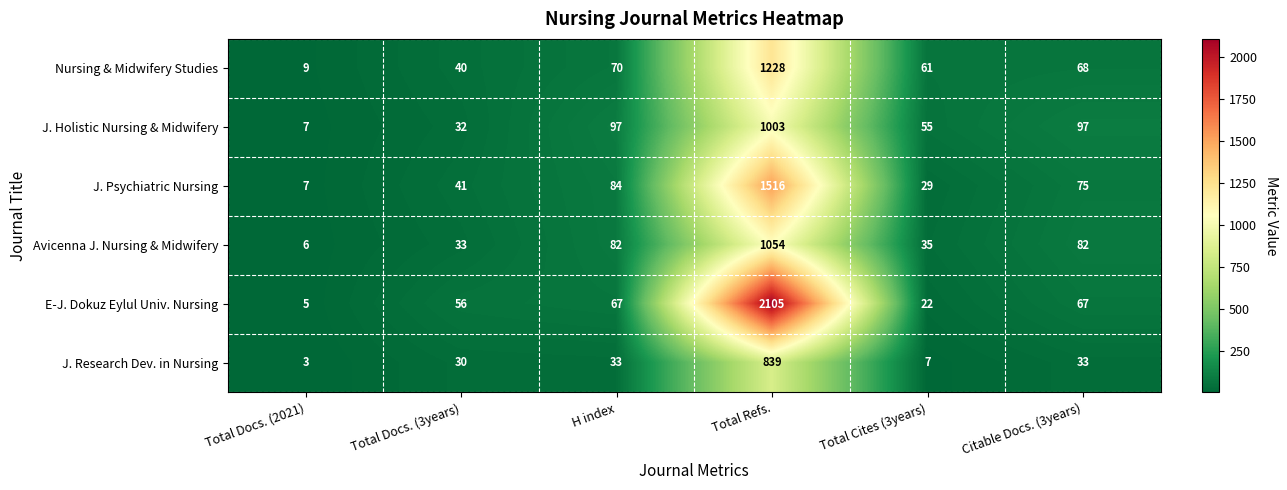

Which series has the largest range (max minus min)?

E-J. Dokuz Eylul Univ. Nursing